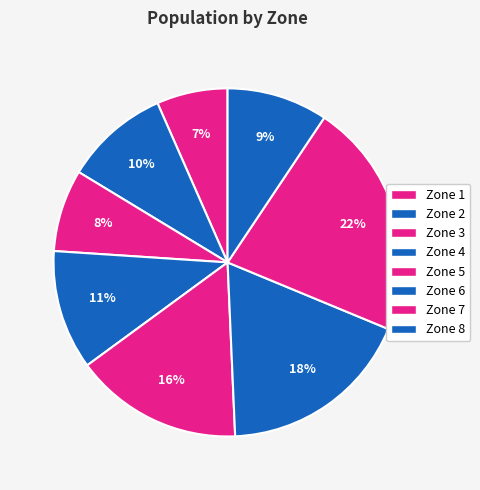

Is there a majority slice in this chart?

No